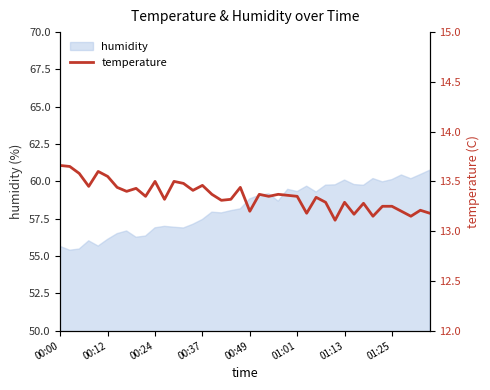

What is the minimum value for humidity?

55.4